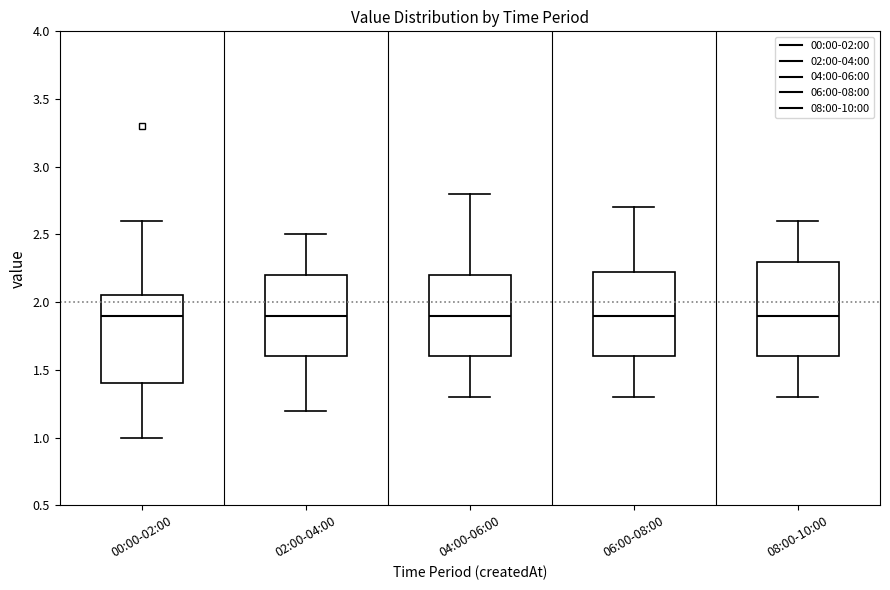

Reading left to right, transcribe this box plot: for each box, give where its median line is, the range the box spans, and where its two whiskers end, as read against the y-axis. The values are not printed on the chart, so give them approximately, as read against the axis.

00:00-02:00: median 1.90, box 1.40 to 2.05, whiskers 1.00 to 2.60
02:00-04:00: median 1.90, box 1.60 to 2.20, whiskers 1.20 to 2.50
04:00-06:00: median 1.90, box 1.60 to 2.20, whiskers 1.30 to 2.80
06:00-08:00: median 1.90, box 1.60 to 2.25, whiskers 1.30 to 2.70
08:00-10:00: median 1.90, box 1.60 to 2.30, whiskers 1.30 to 2.60